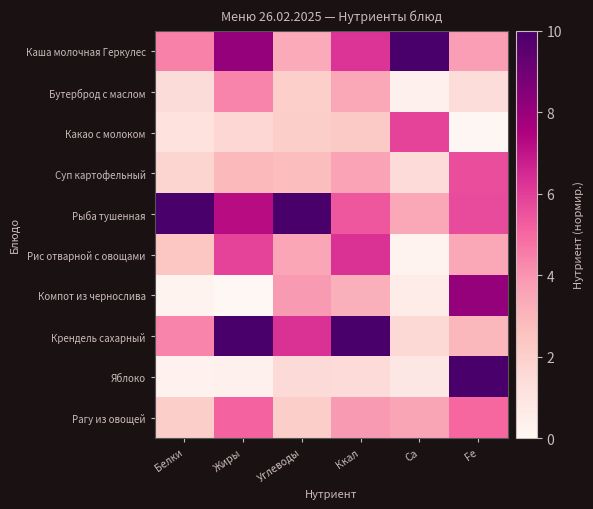

What is the total value across all series at Ккал?

45.8